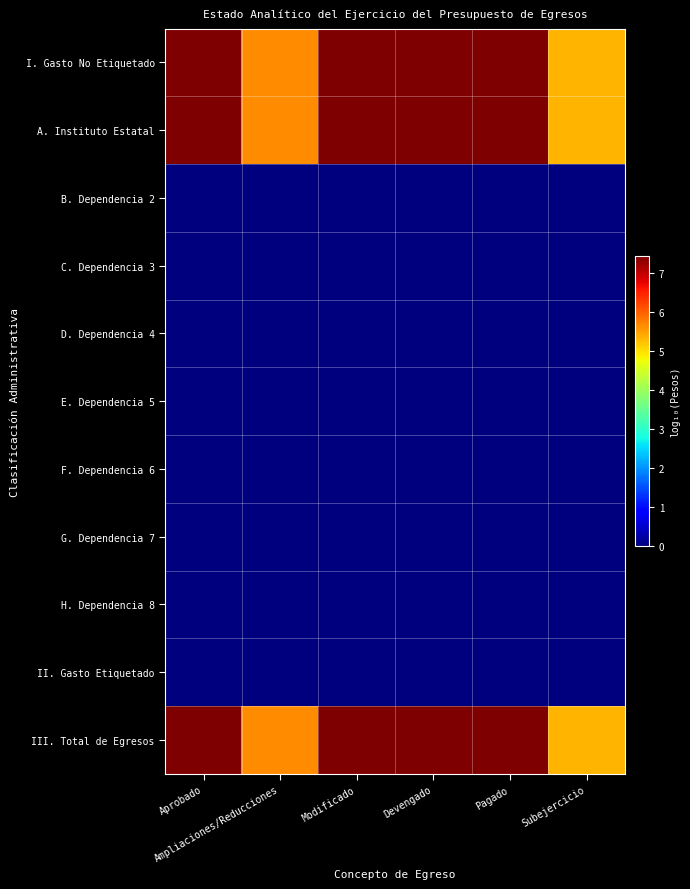

At Subejercicio, list the series in order from smallest to largest.

B. Dependencia 2, C. Dependencia 3, D. Dependencia 4, E. Dependencia 5, F. Dependencia 6, G. Dependencia 7, H. Dependencia 8, II. Gasto Etiquetado, I. Gasto No Etiquetado, A. Instituto Estatal, III. Total de Egresos